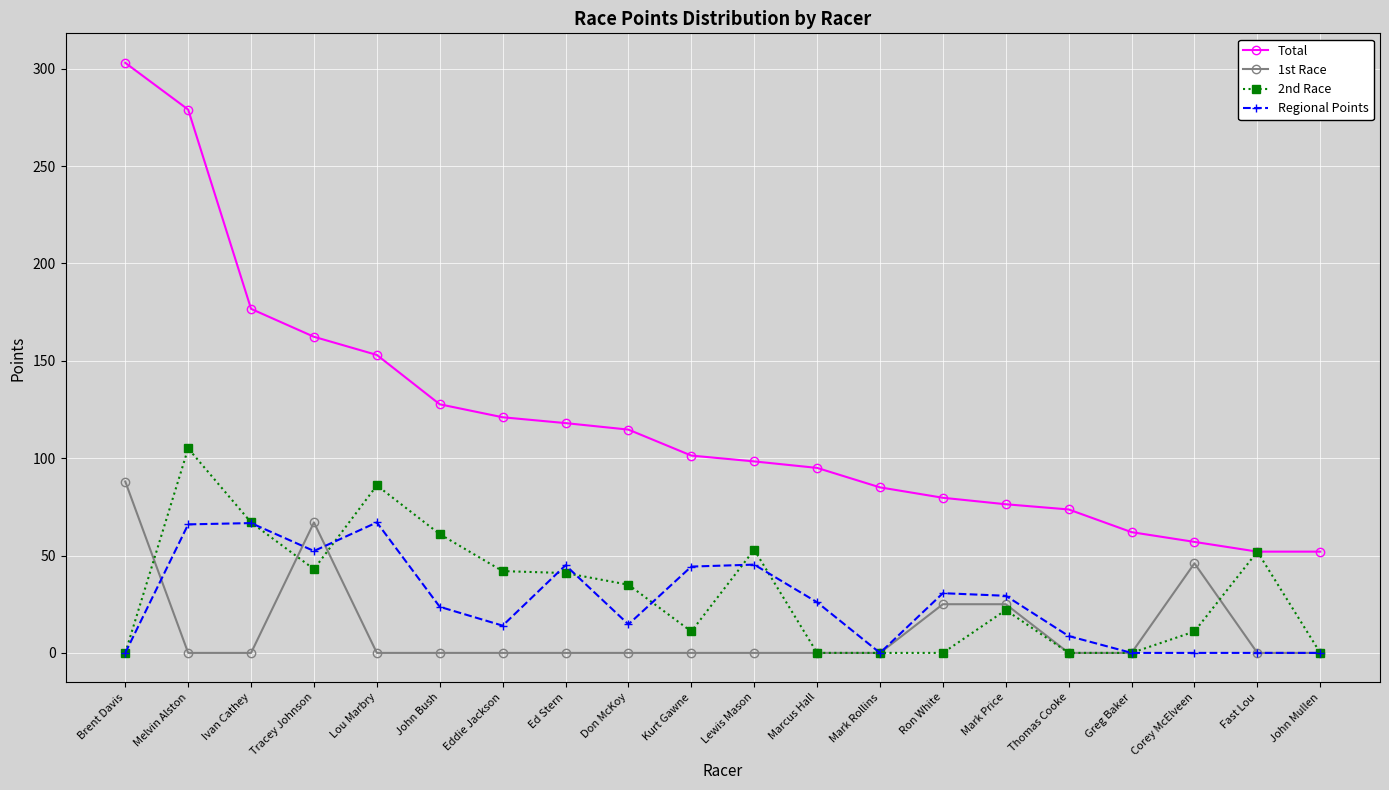

How many values in the 2nd Race series are below 35?

10